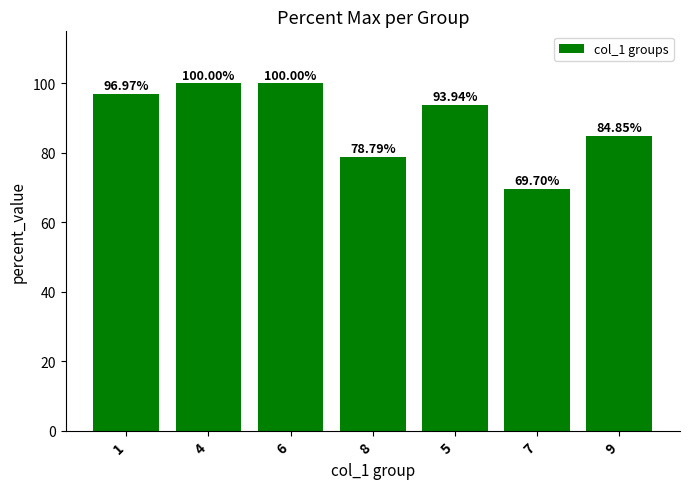

What is the ratio of the value at 6 to the value at 1?

1.0